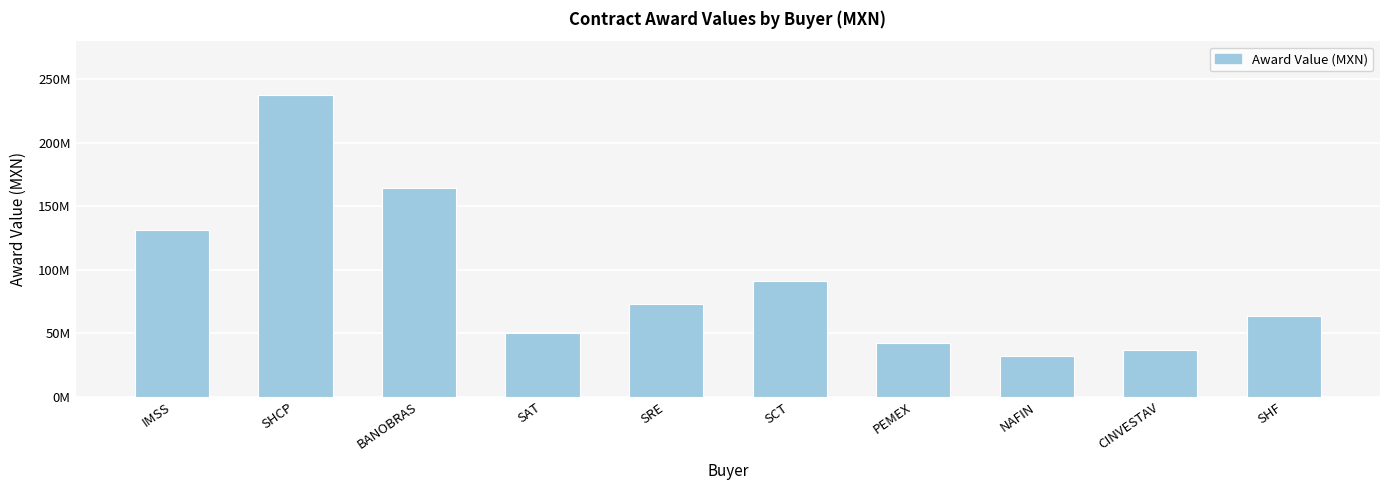

Does the chart contain any negative values?

No